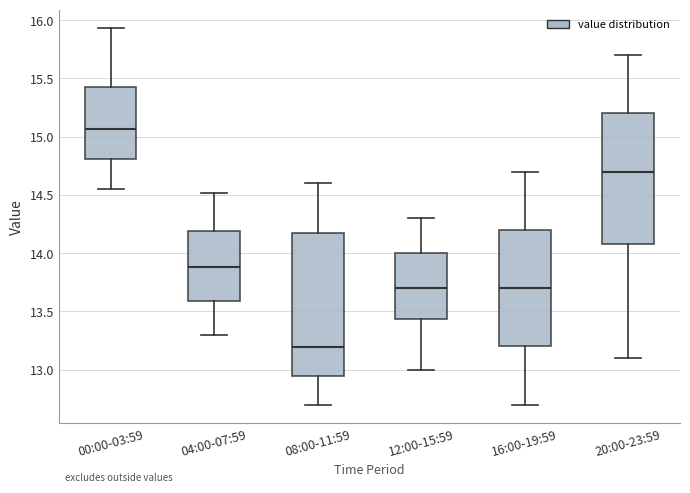

Comparing the boxes themselves (not the whiskers), which one is the tallest?

08:00-11:59